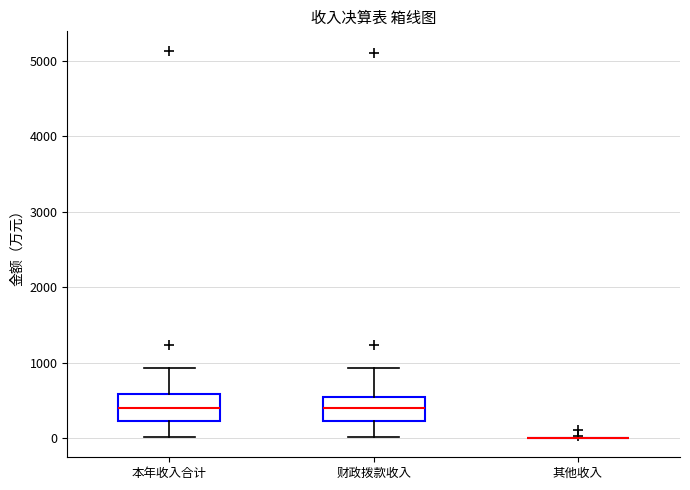

Reading left to right, transcribe this box plot: for each box, give where its median line is, the range the box spans, and where its two whiskers end, as read against the y-axis. The values are not printed on the chart, so give them approximately, as read against the axis.

本年收入合计: median 400, box 200 to 600, whiskers 0 to 900
财政拨款收入: median 400, box 200 to 500, whiskers 0 to 900
其他收入: box collapsed to a line at 0, whiskers 0 to 0